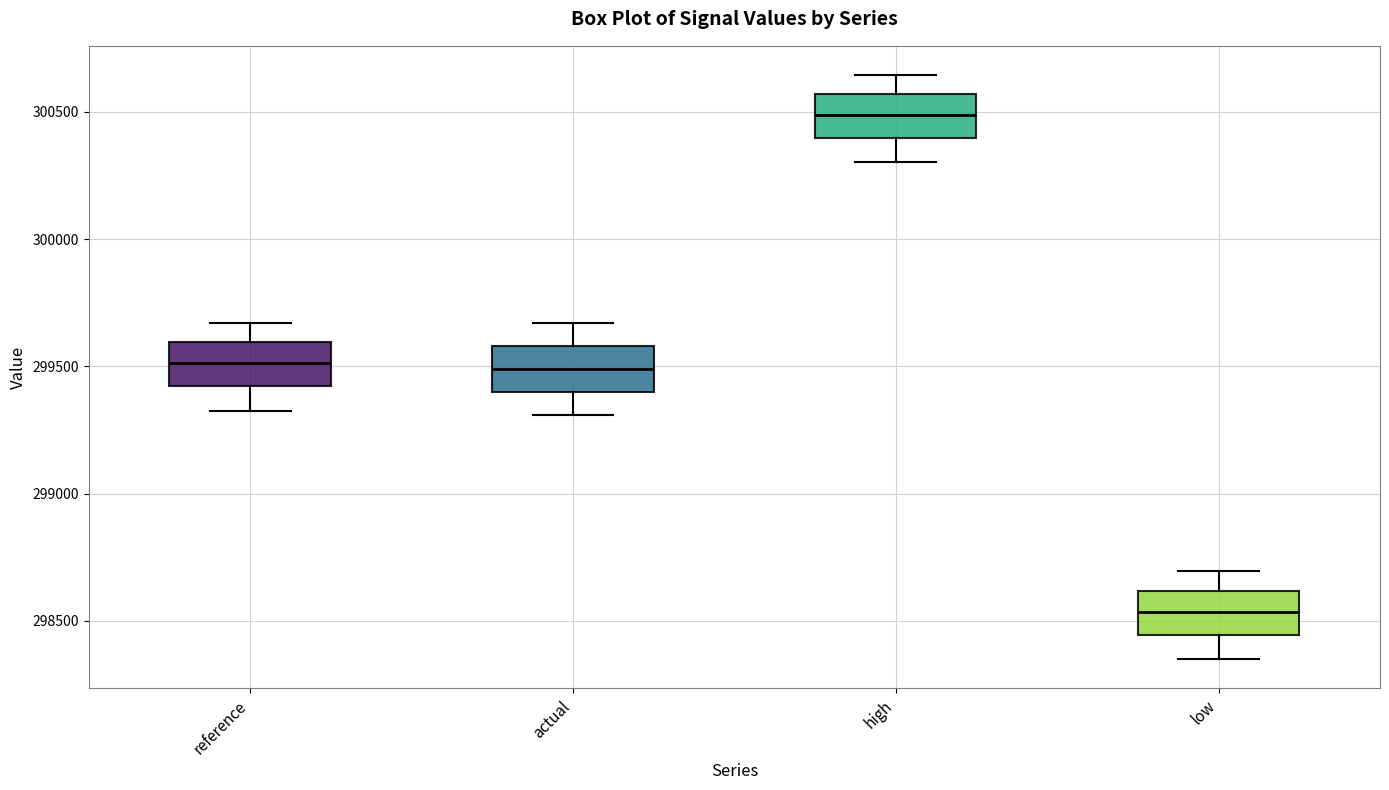

Reading left to right, transcribe this box plot: for each box, give where its median line is, the range the box spans, and where its two whiskers end, as read against the y-axis. The values are not printed on the chart, so give them approximately, as read against the axis.

reference: median 299500, box 299400 to 299600, whiskers 299350 to 299650
actual: median 299500, box 299400 to 299600, whiskers 299300 to 299650
high: median 300500, box 300400 to 300550, whiskers 300300 to 300650
low: median 298550, box 298450 to 298600, whiskers 298350 to 298700